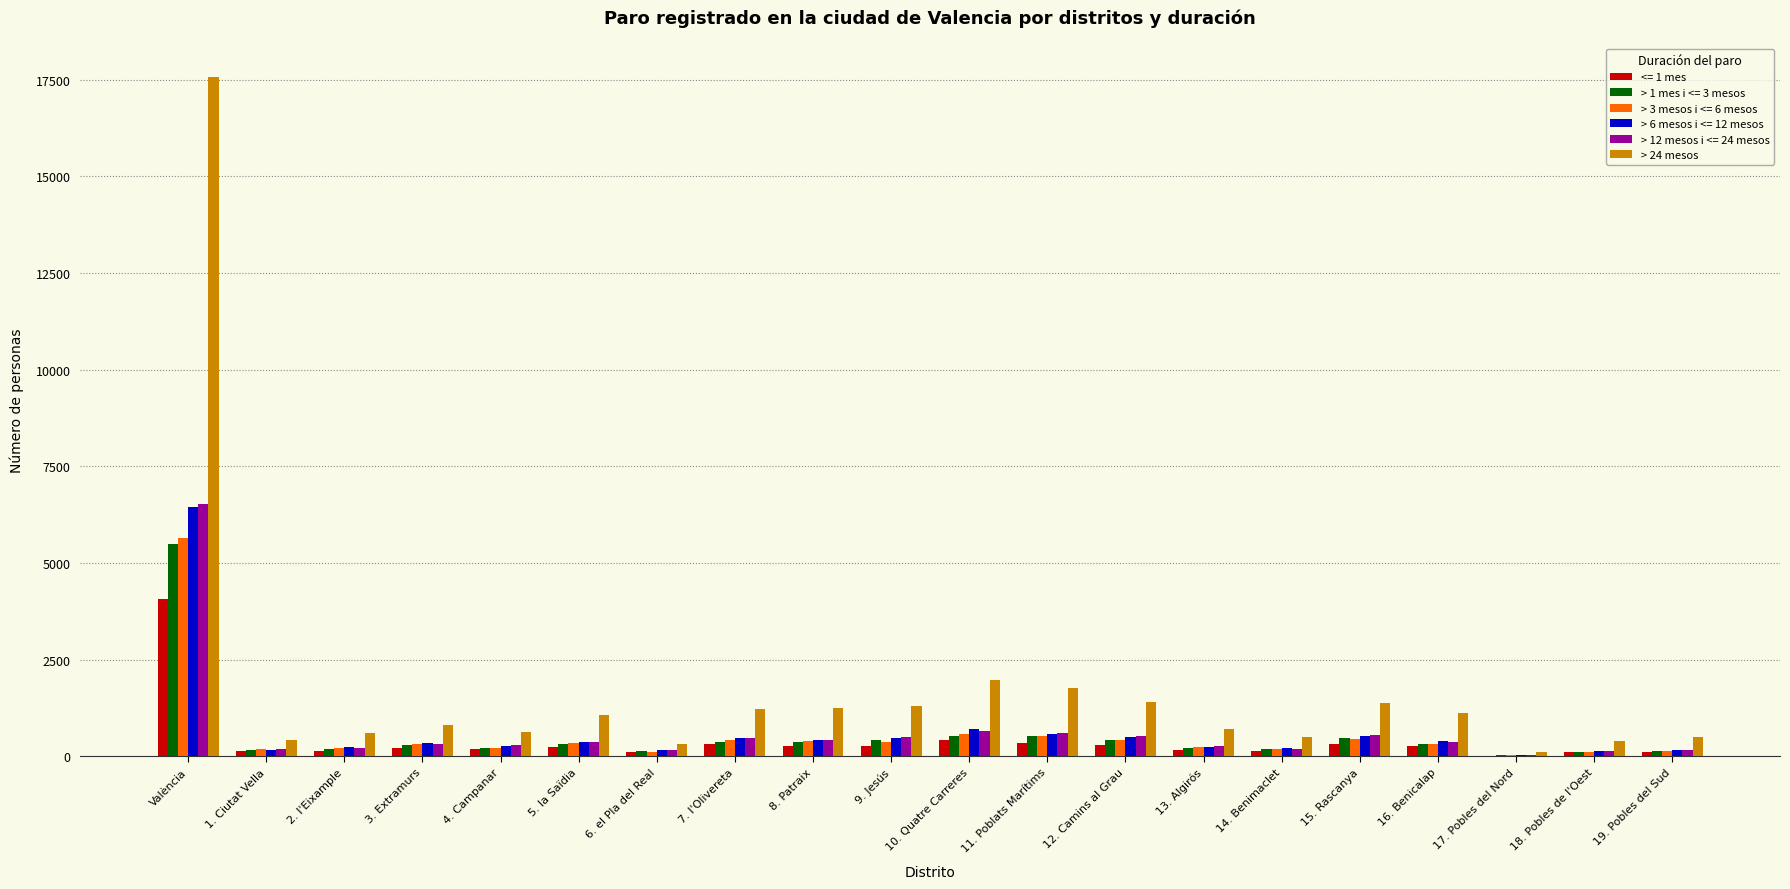

Which category has the highest value across all series?

València